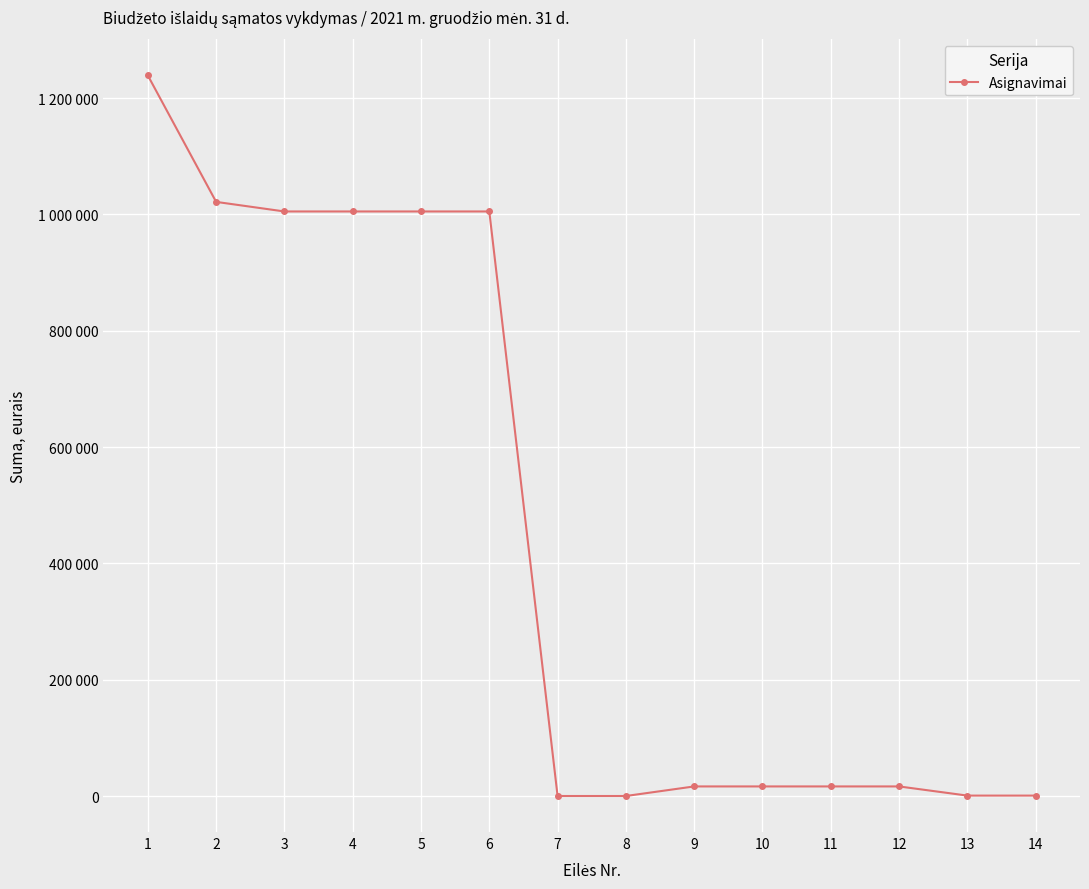

At which category does the chart reach its peak across all series?

1